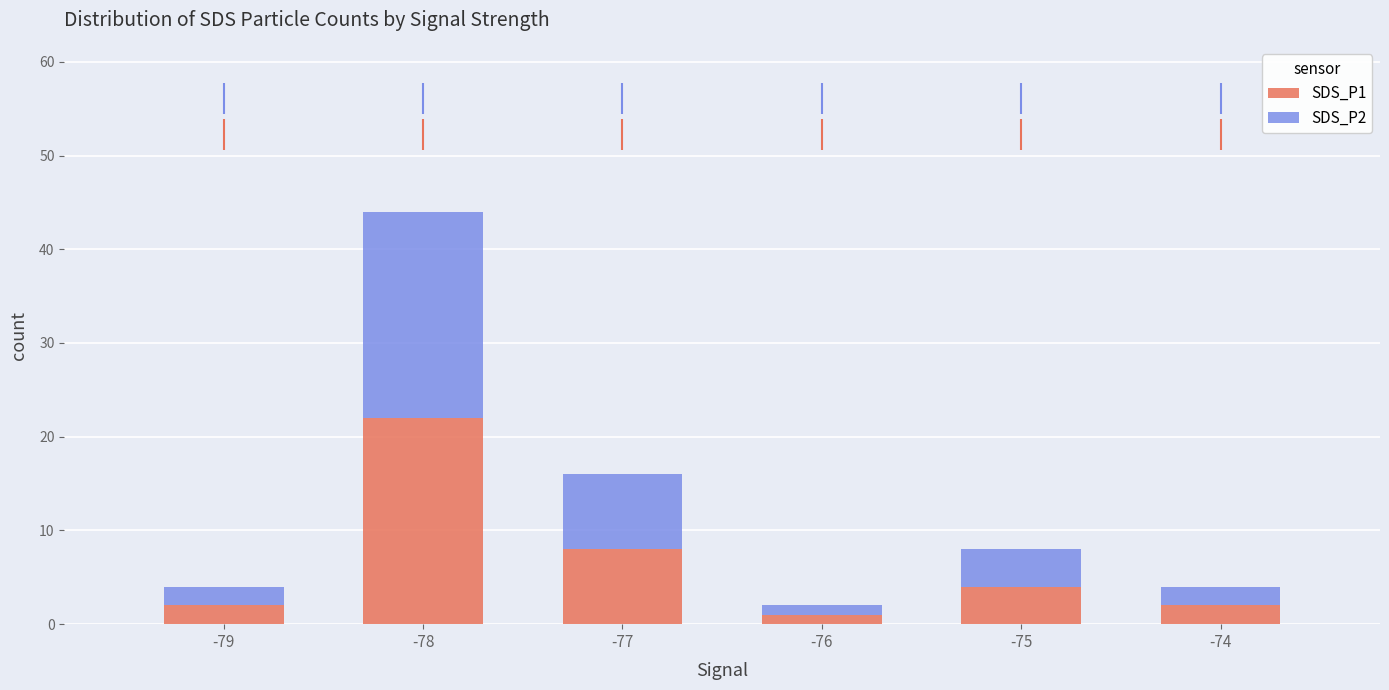

True or false: SDS_P2 has a value of 22 at -78.

True